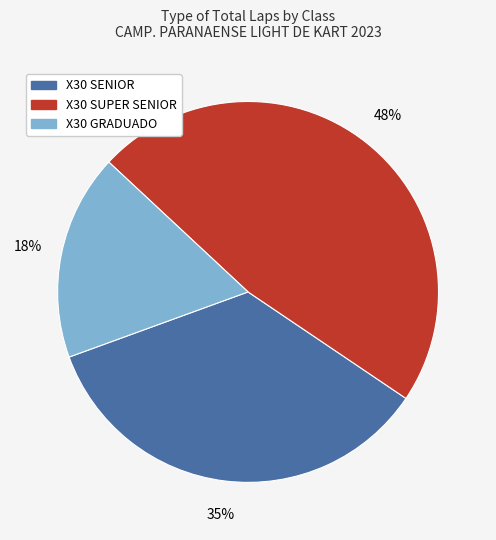

Is there any slice that represents more than half of the pie?

No